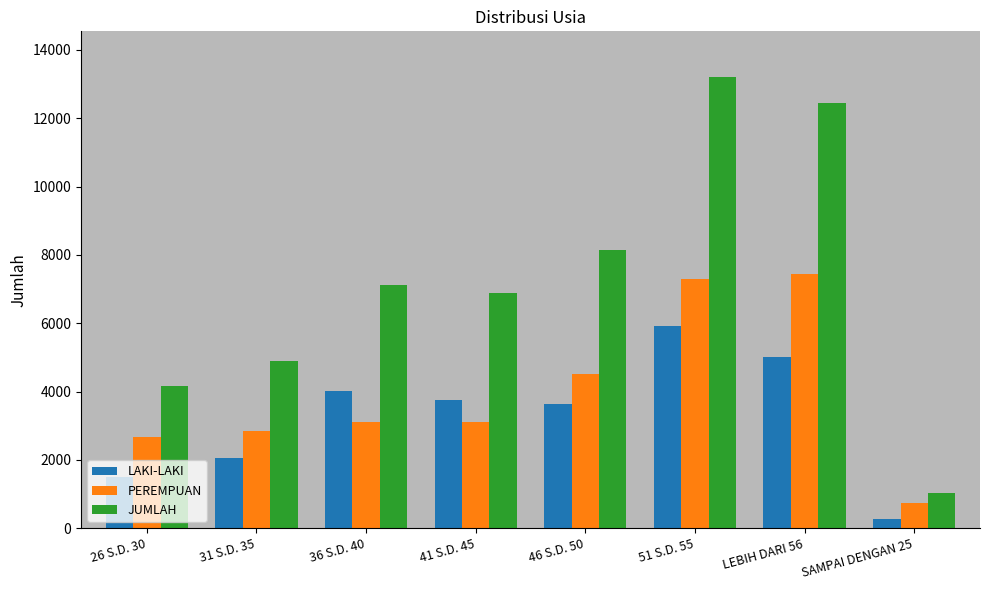

The value of LAKI-LAKI at LEBIH DARI 56 is 2073. True or false?

False